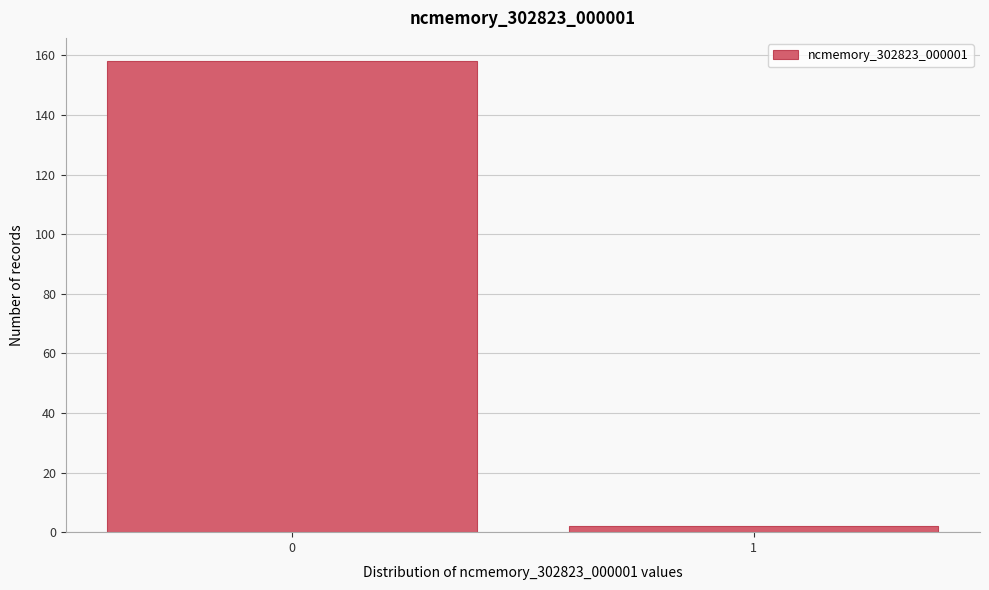

Reading left to right, transcribe all the data shown in this chart.

158	2